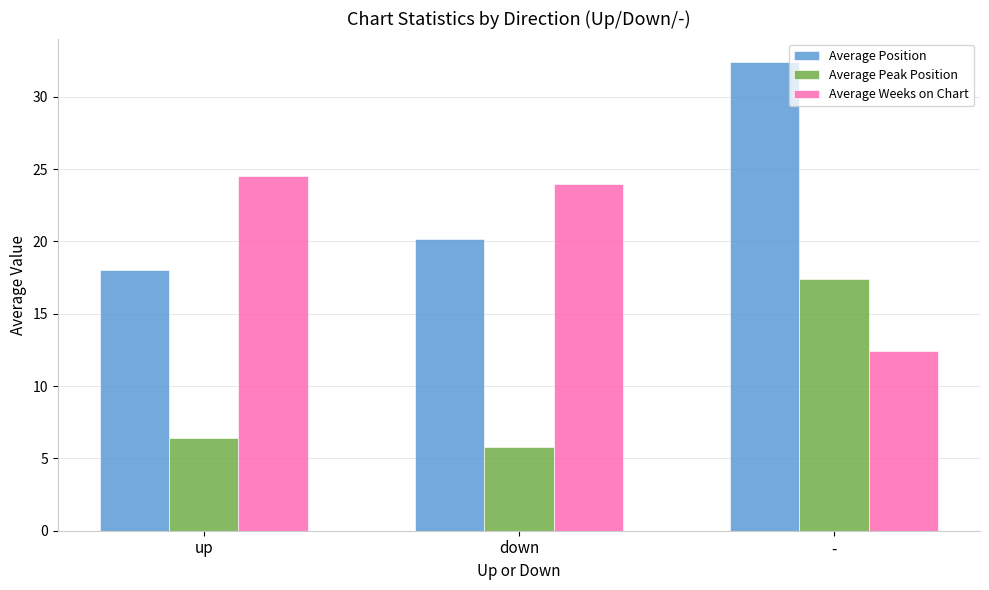

True or false: Average Position has a value of 29.1 at up.

False